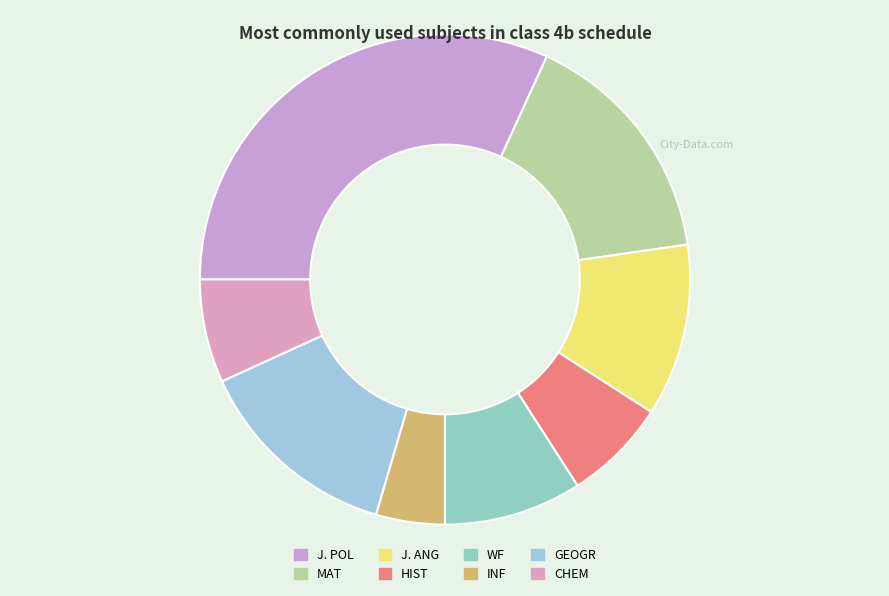

How many segments does this pie chart have?

8